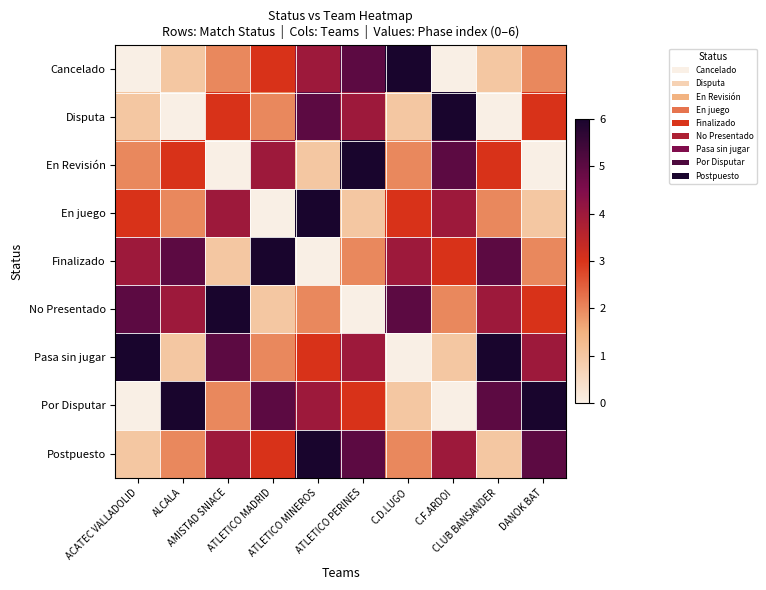

What is the spread (max minus min) of values at CLUB BANSANDER?

6